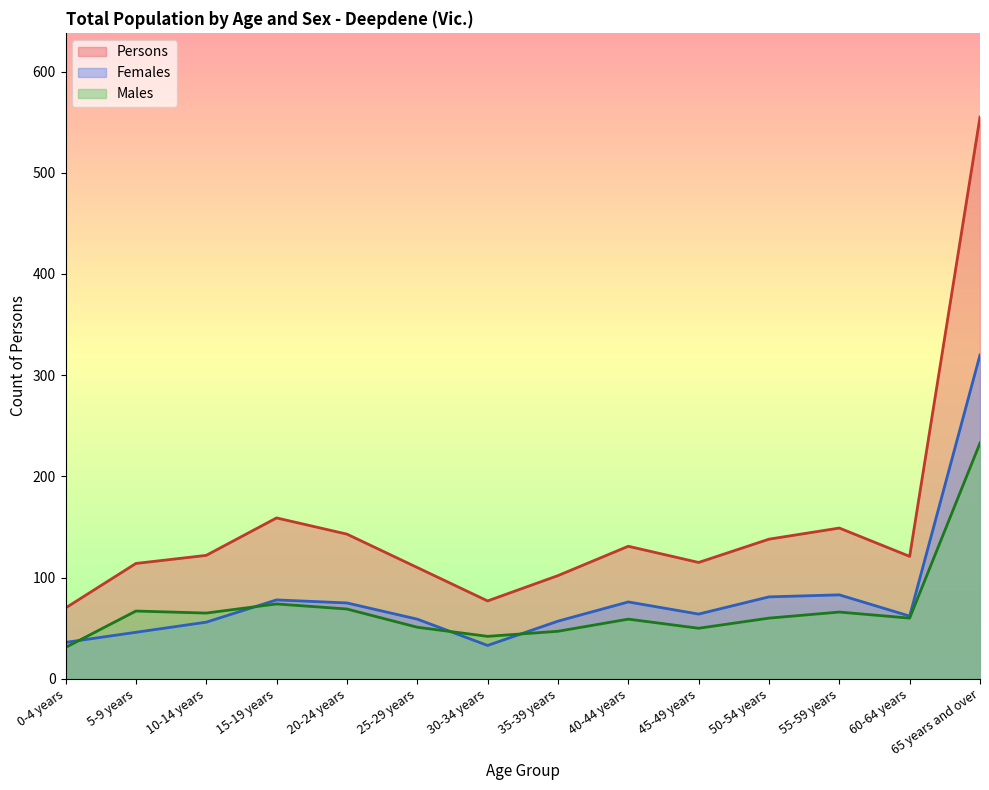

Reading left to right, what are all the values shown in this chart?

Males: 0-4 years=31	5-9 years=67	10-14 years=65	15-19 years=74	20-24 years=69	25-29 years=51	30-34 years=42	35-39 years=47	40-44 years=59	45-49 years=50	50-54 years=60	55-59 years=66	60-64 years=60	65 years and over=233
Females: 0-4 years=36	5-9 years=46	10-14 years=56	15-19 years=78	20-24 years=75	25-29 years=59	30-34 years=33	35-39 years=57	40-44 years=76	45-49 years=64	50-54 years=81	55-59 years=83	60-64 years=62	65 years and over=320
Persons: 0-4 years=70	5-9 years=114	10-14 years=122	15-19 years=159	20-24 years=143	25-29 years=110	30-34 years=77	35-39 years=102	40-44 years=131	45-49 years=115	50-54 years=138	55-59 years=149	60-64 years=121	65 years and over=555